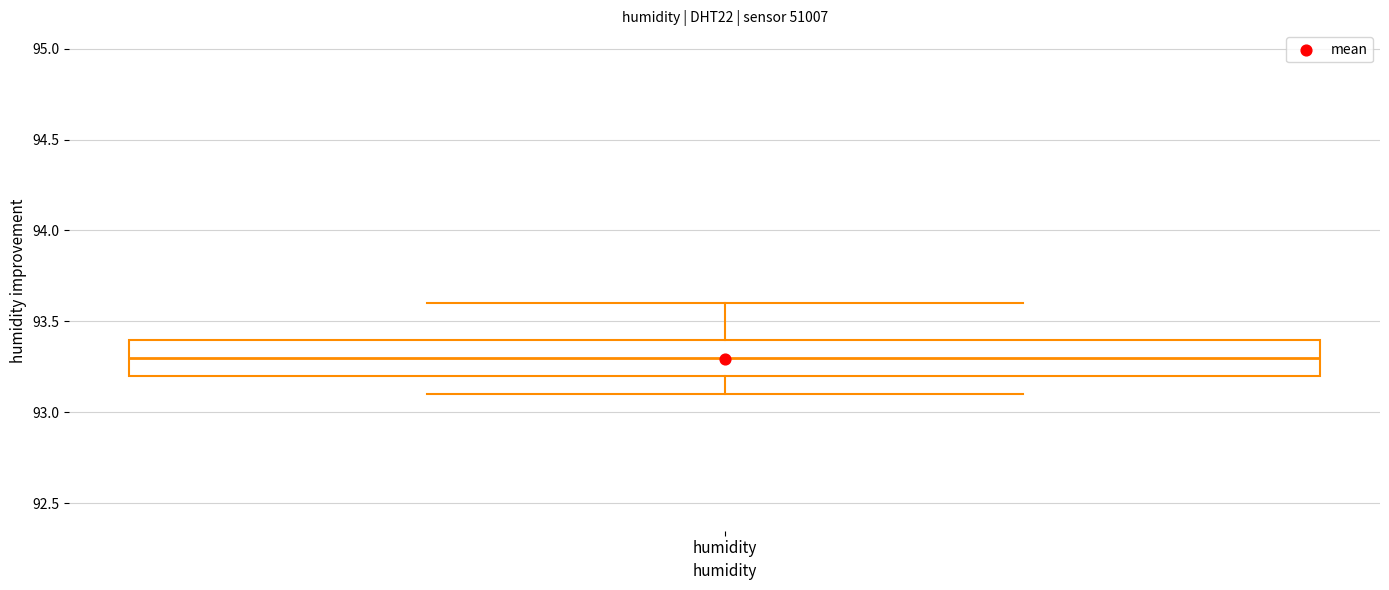

Read this box plot against the y-axis: the position of the median line, the range covered by the box, and the ends of both whiskers. The values are not printed on the chart, so give them approximately, as read against the axis.

median 93.3, box 93.2 to 93.4, whiskers 93.1 to 93.6